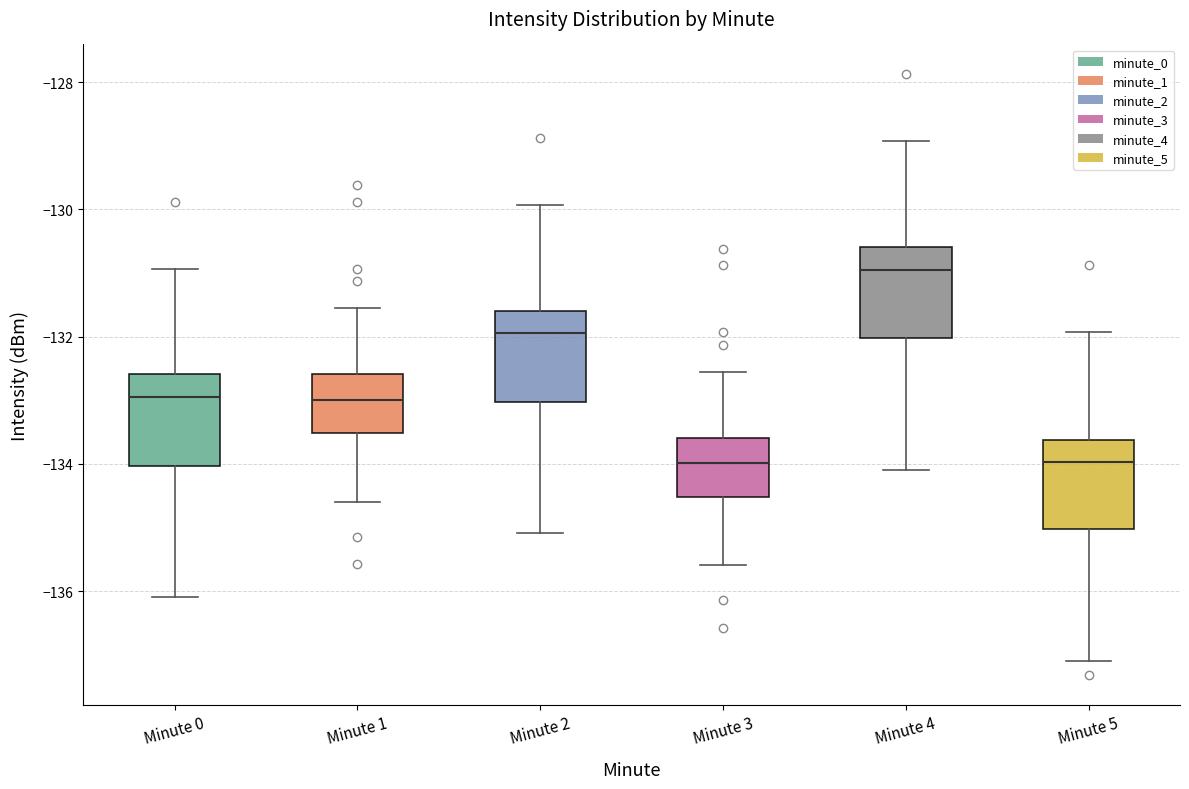

Reading left to right, read every box against the y-axis: the position of its median line, the range the box covers, and the ends of its whiskers. The values are not printed on the chart, so give them approximately, as read against the axis.

Minute 0: median -133.0, box -134.0 to -132.6, whiskers -136.0 to -131.0
Minute 1: median -133.0, box -133.6 to -132.6, whiskers -134.6 to -131.6
Minute 2: median -132.0, box -133.0 to -131.6, whiskers -135.0 to -130.0
Minute 3: median -134.0, box -134.6 to -133.6, whiskers -135.6 to -132.6
Minute 4: median -131.0, box -132.0 to -130.6, whiskers -134.0 to -129.0
Minute 5: median -134.0, box -135.0 to -133.6, whiskers -137.0 to -132.0